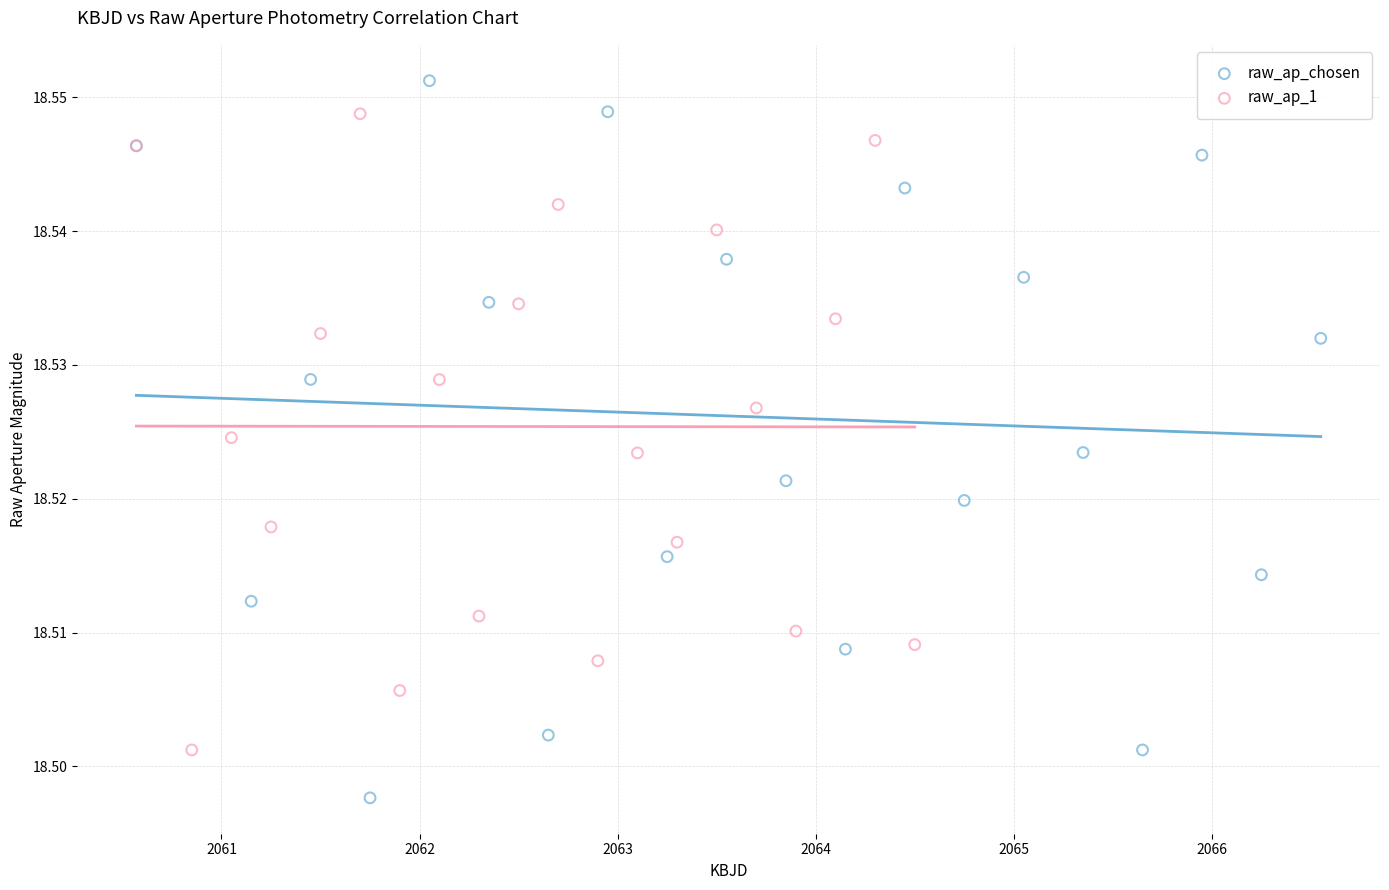

What are all the series names shown in the legend?

raw_ap_chosen, raw_ap_1